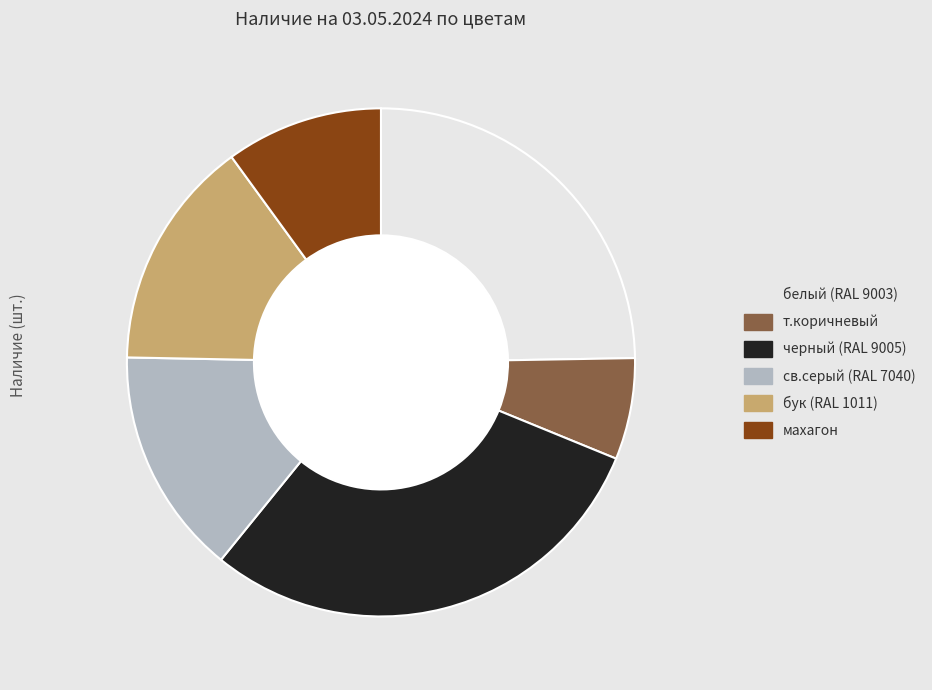

Which category has the biggest portion of the pie?

черный (RAL 9005)